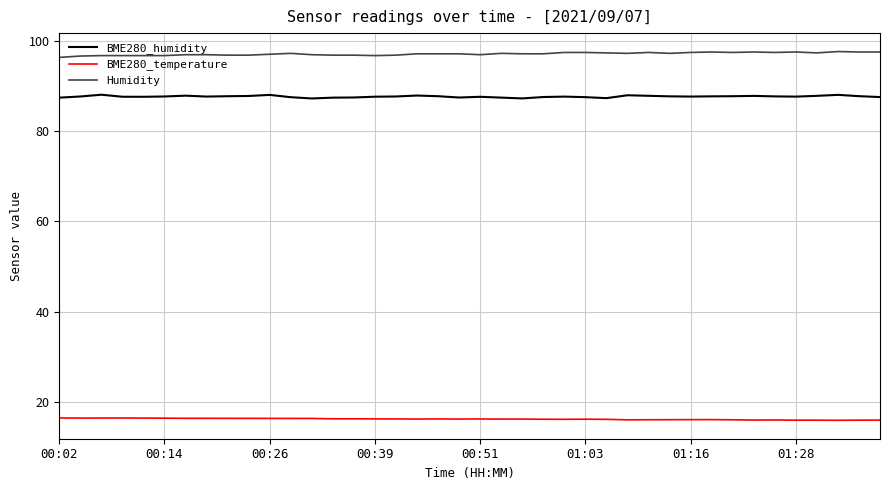

Is this an area chart (filled region under the line)?

No